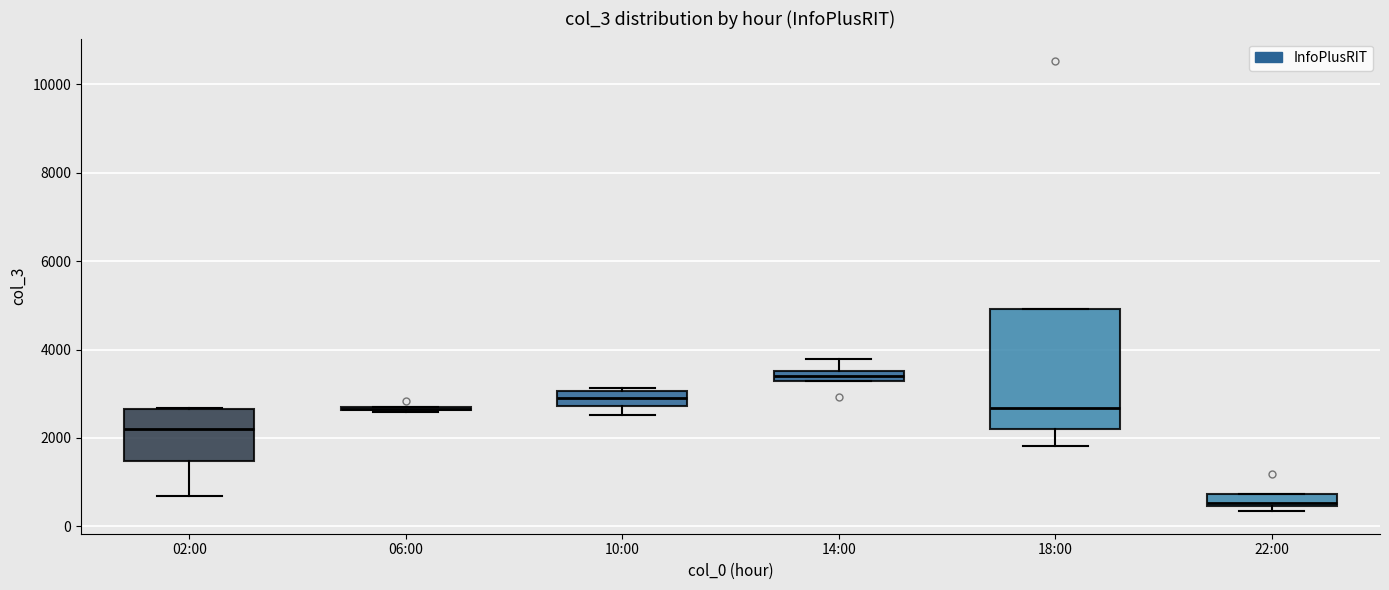

Comparing the boxes themselves (not the whiskers), which one is the tallest?

18:00